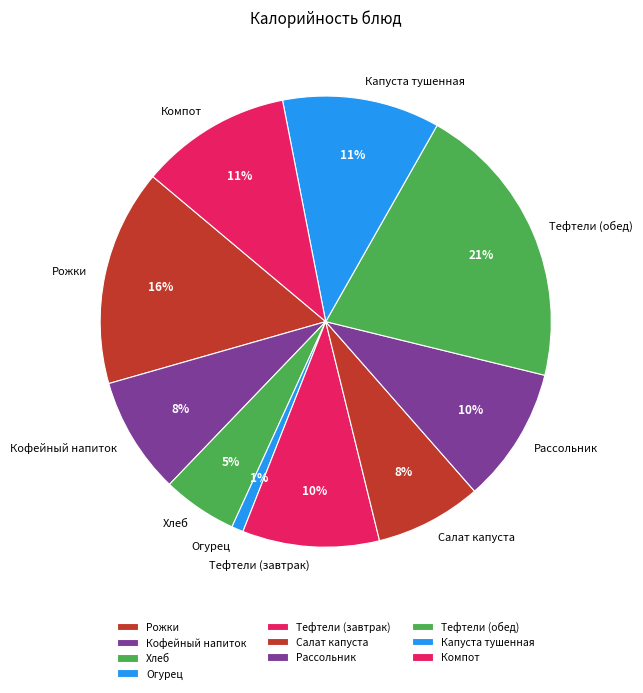

How many segments does this pie chart have?

10